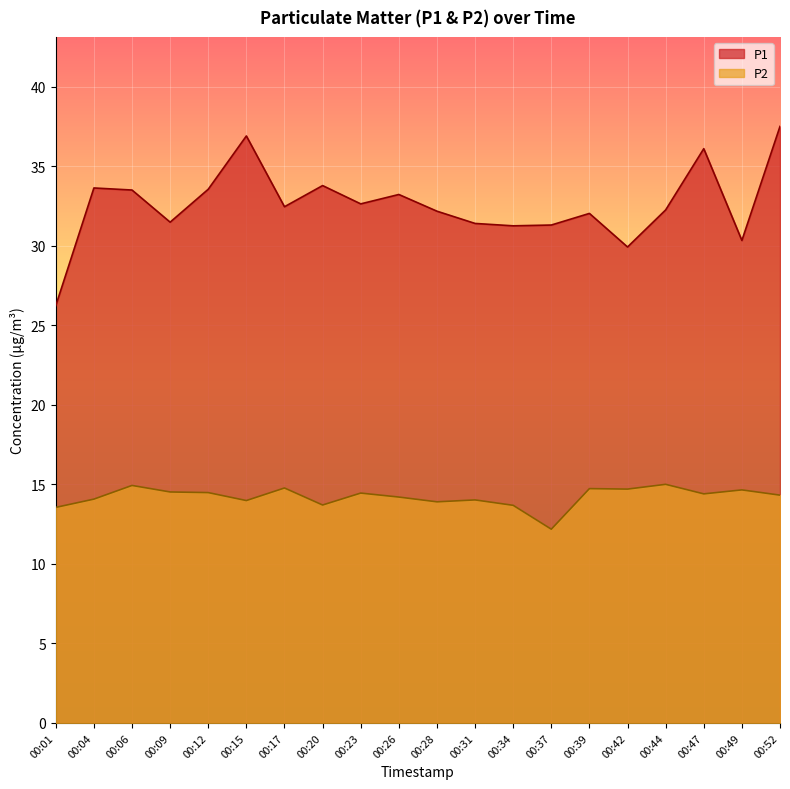

True or false: P2 has a value of 8.2 at 00:15.

False